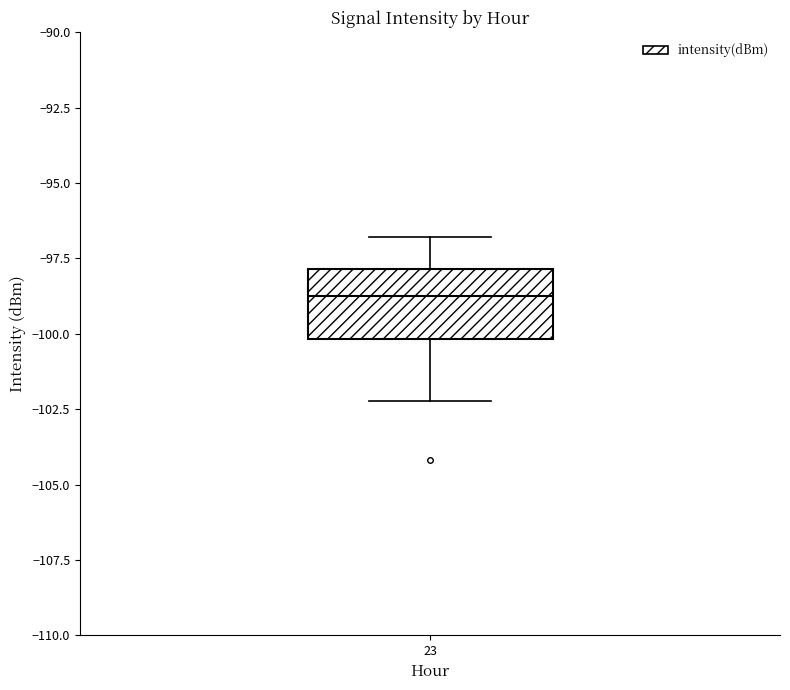

Transcribe this box plot: give where the median line is, the range the box spans, and where the two whiskers end, as read against the y-axis. The values are not printed on the chart, so give them approximately, as read against the axis.

median -98.5, box -100.0 to -98.0, whiskers -102.0 to -97.0